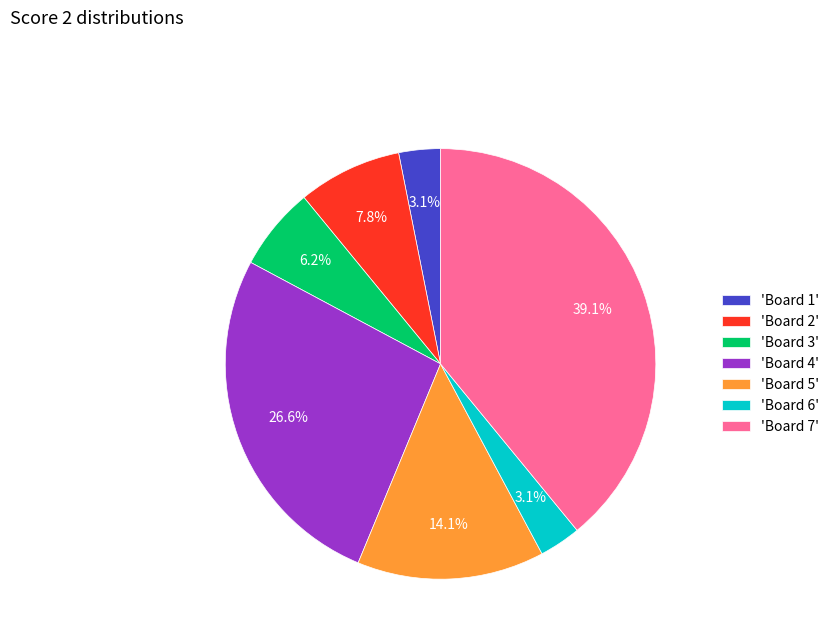

Approximately how many times larger is the value at 'Board 7' compared to 'Board 2'?

5.0